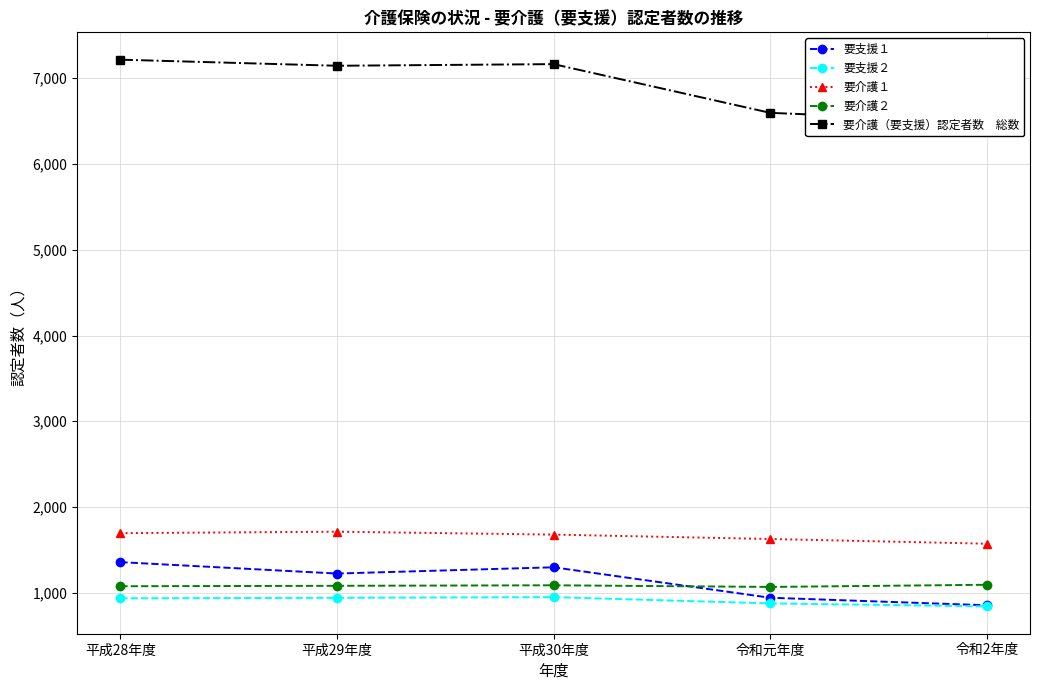

True or false: 要支援２ and 要介護１ cross at least once.

False